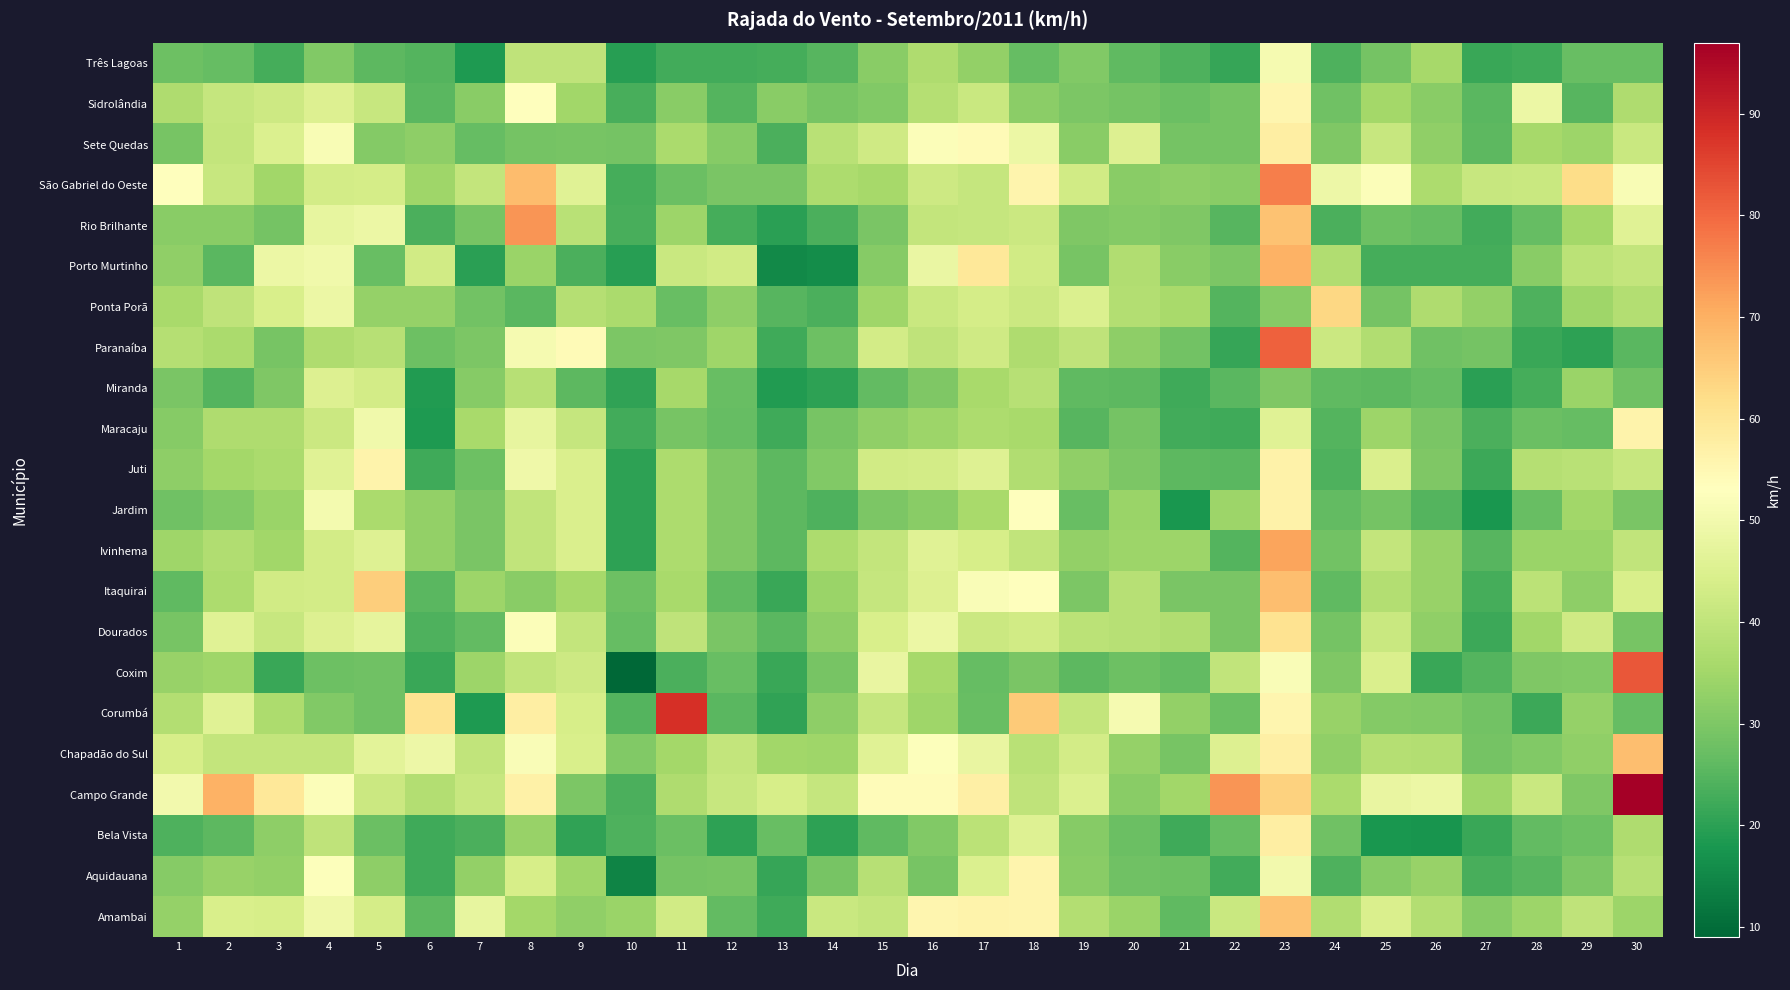

Rank the series at 18 from lowest to highest value.

Três Lagoas, Coxim, Sidrolândia, Maracaju, Paranaíba, Juti, Miranda, Chapadão do Sul, Campo Grande, Ivinhema, Ponta Porã, Rio Brilhante, Dourados, Porto Murtinho, Bela Vista, Sete Quedas, Itaquirai, Jardim, Amambai, Aquidauana, São Gabriel do Oeste, Corumbá